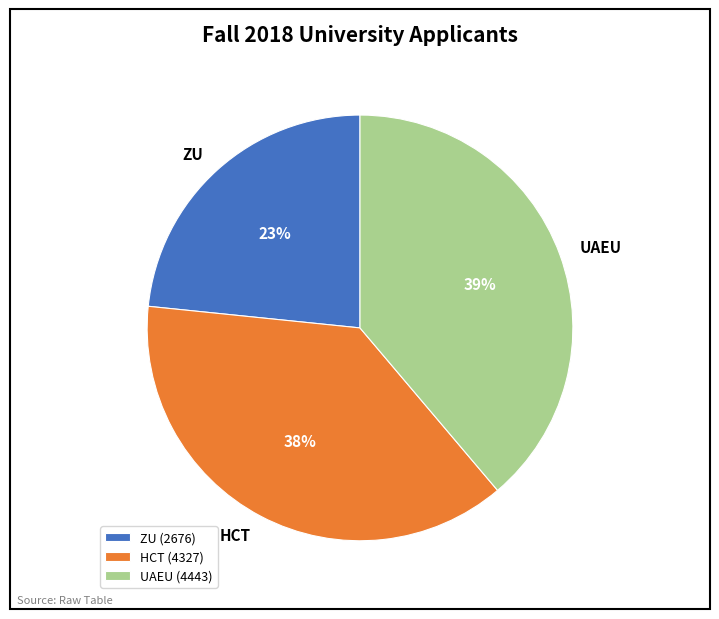

To the nearest percent, what portion does HCT represent?

38%